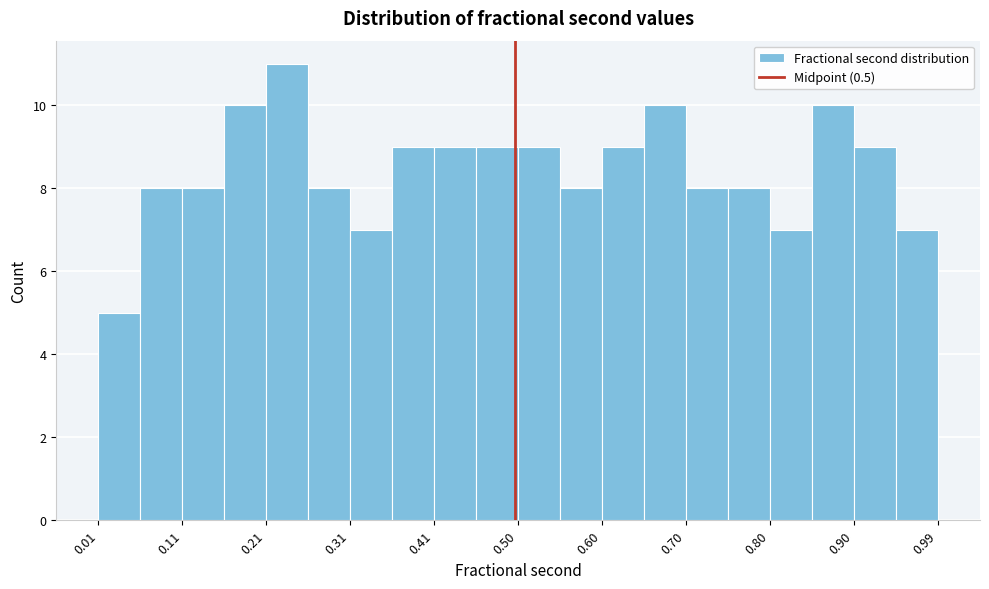

What is the height of the bar covering 0.06 to 0.11 on the x-axis? Neither the bar edges nor the heights are printed on the chart, so give them approximately, as read against the axes.

8